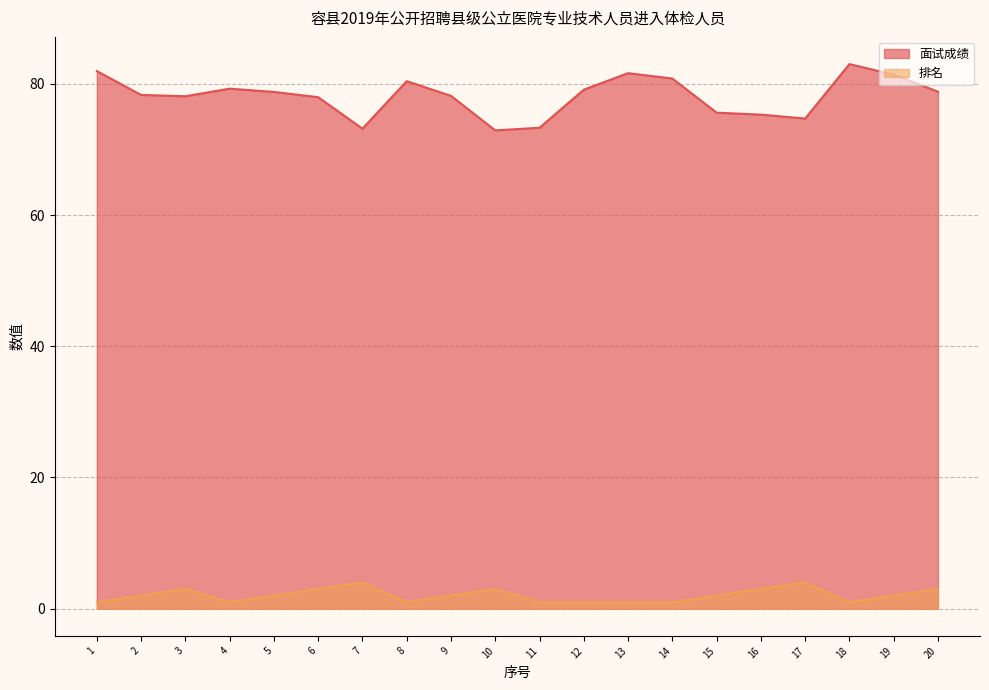

List the series in order of their overall mean, lowest first.

排名, 面试成绩